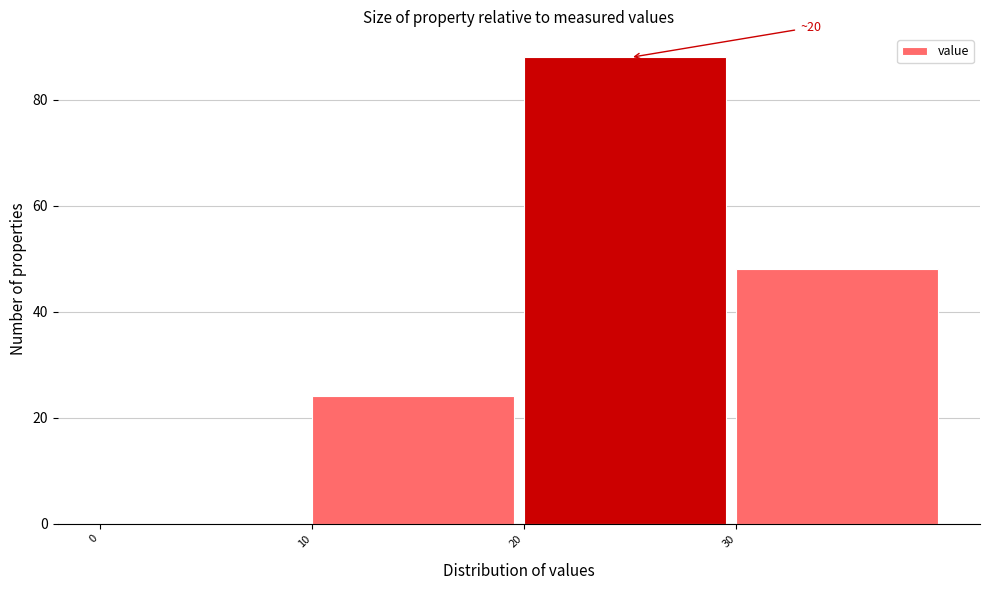

Which range on the x-axis has the tallest bar?

20 to 30